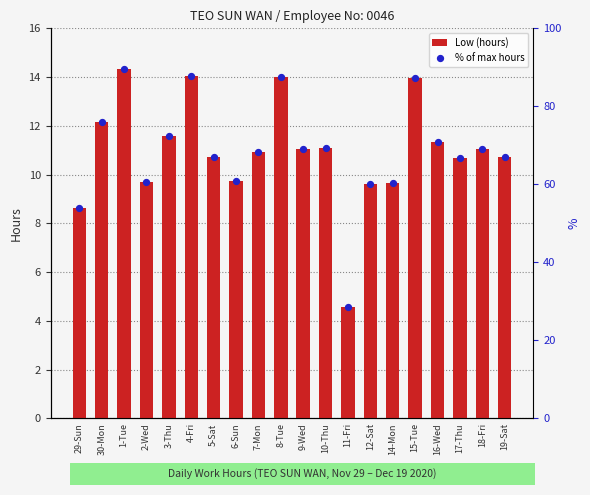

Is the value of Low (hours) at 30-Mon greater than the value of % of max hours at 1-Tue?

No